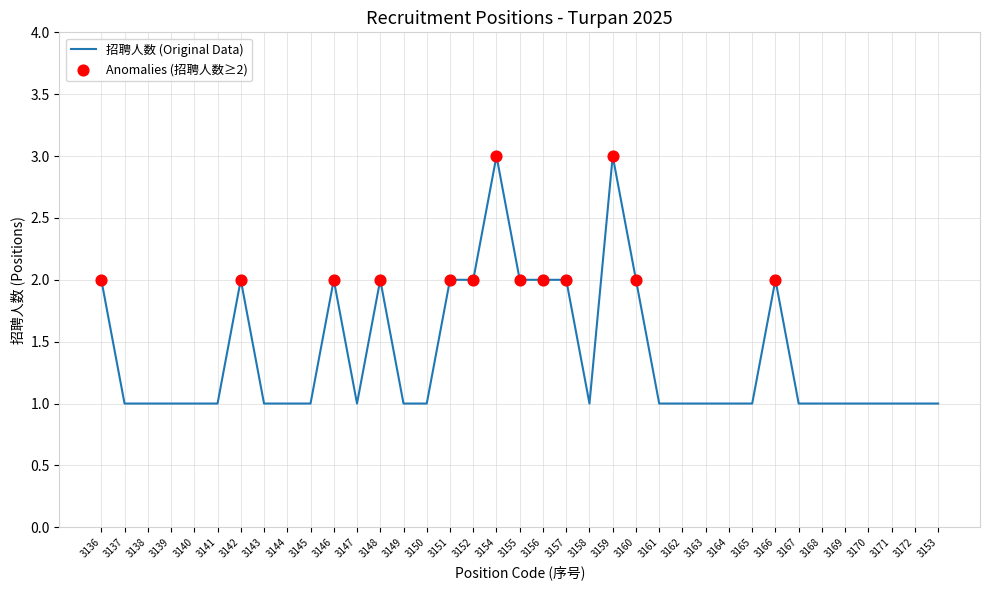

Approximately how many times larger is the value at 3168 compared to 3141?

1.0